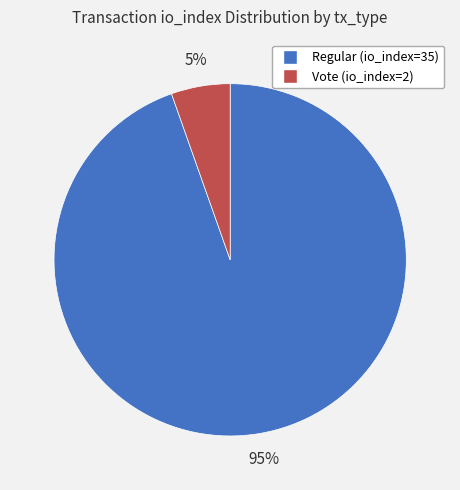

True or false: Regular (io_index=35) accounts for 83% of the total.

False